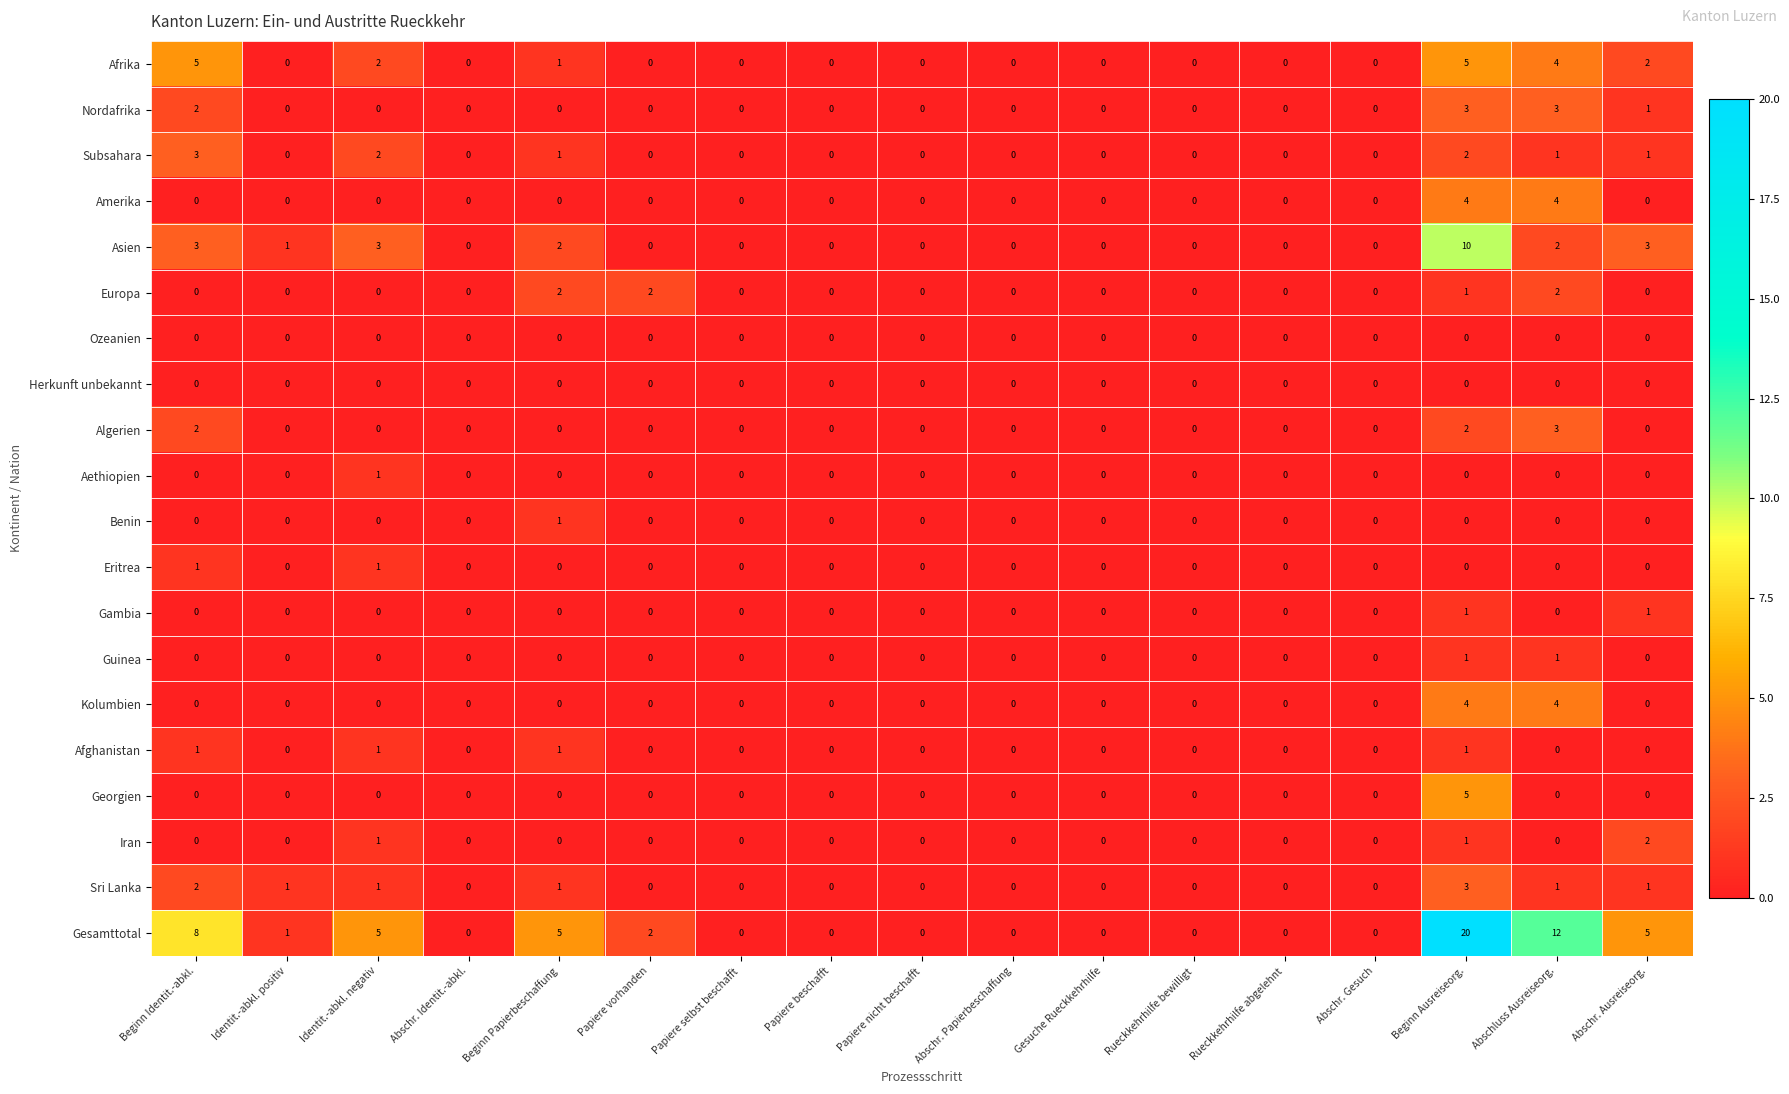

At which category is the sum across all series the highest?

Beginn Ausreiseorg.